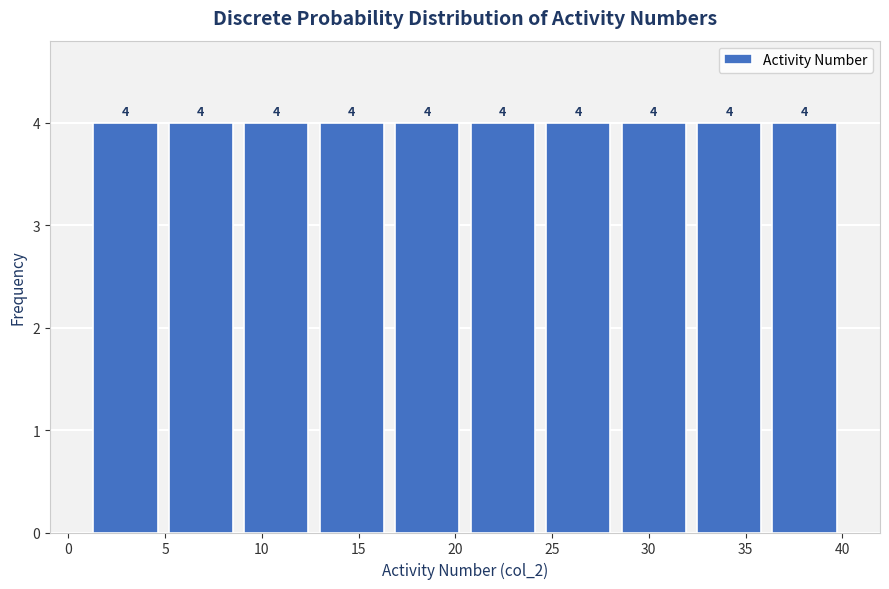

How tall is the bar that spans 8.8 to 12.7 on the x-axis? The bar edges are not printed on the chart, so give them approximately, as read against the axis.

4